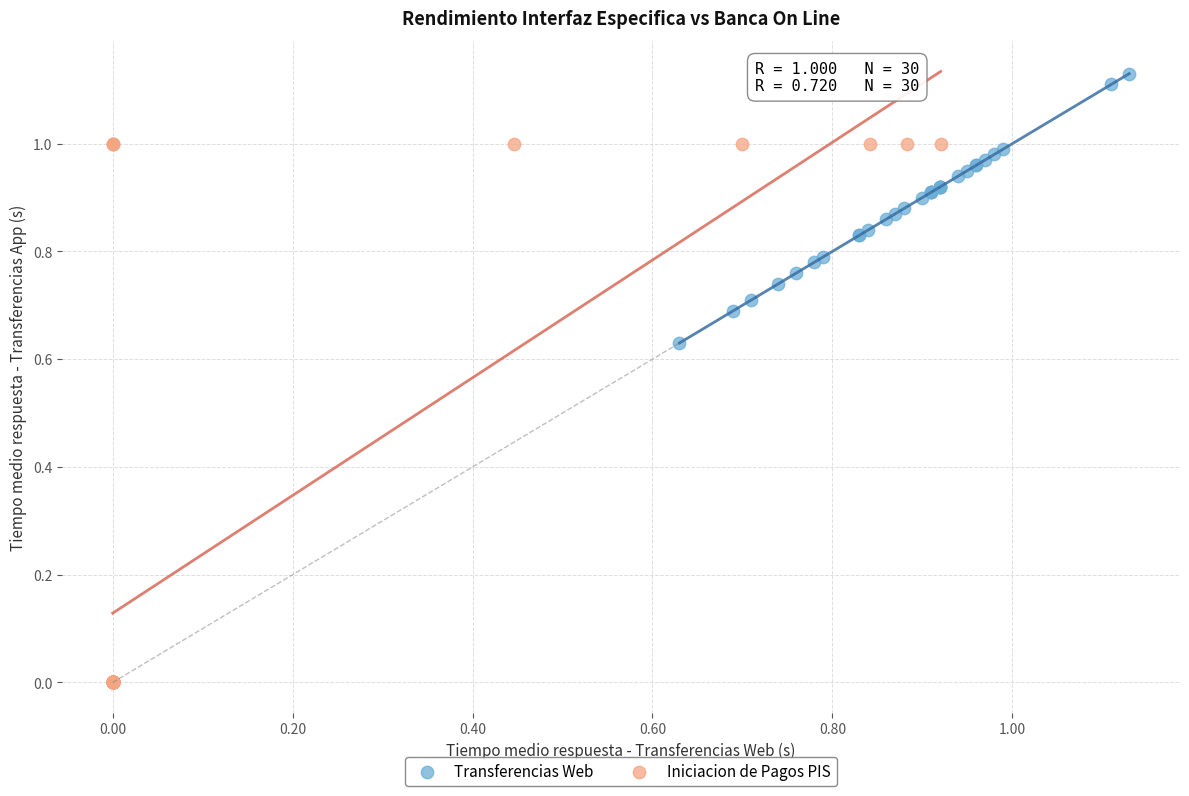

Which series reaches the minimum Y coordinate?

Iniciacion de Pagos PIS